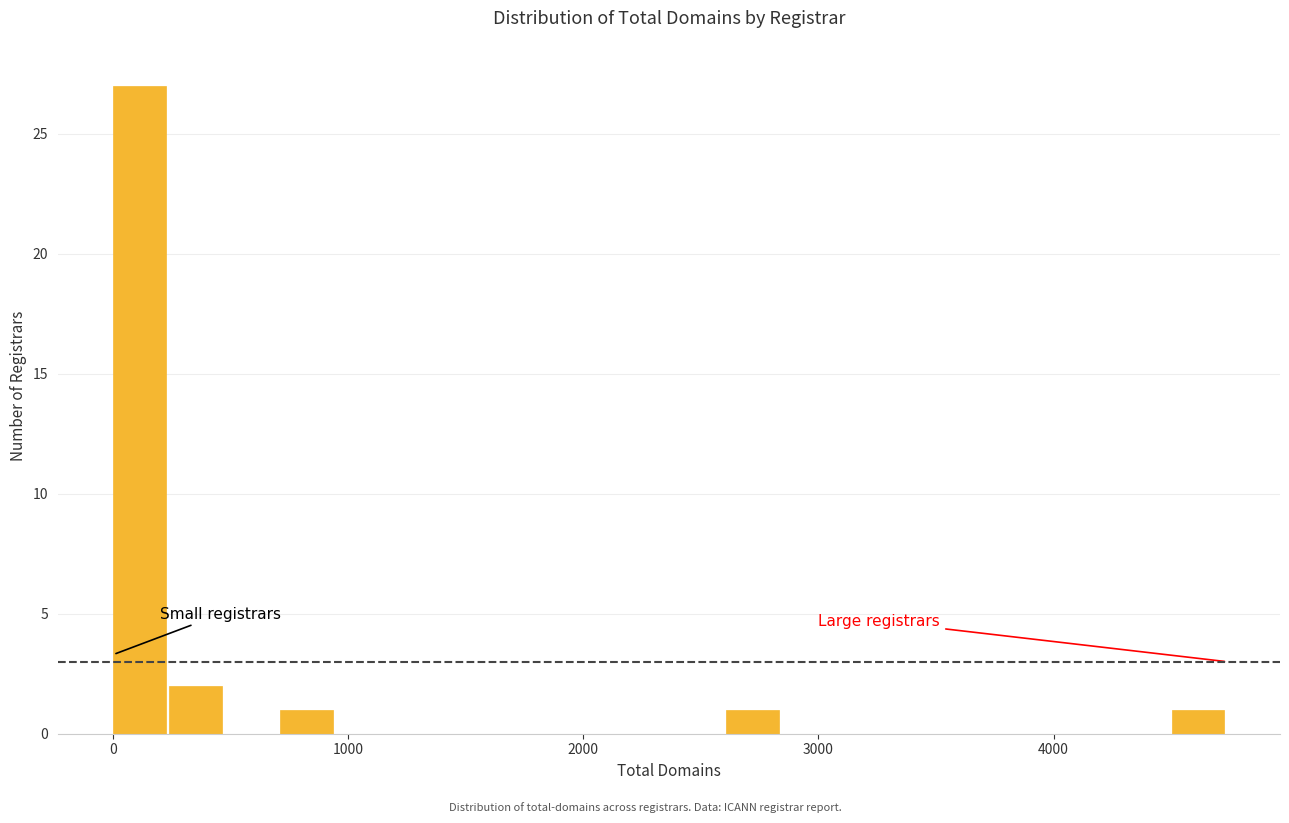

Around what value on the x-axis is the tallest bar? Give the approximate position of its centre, as read against the axis.

100